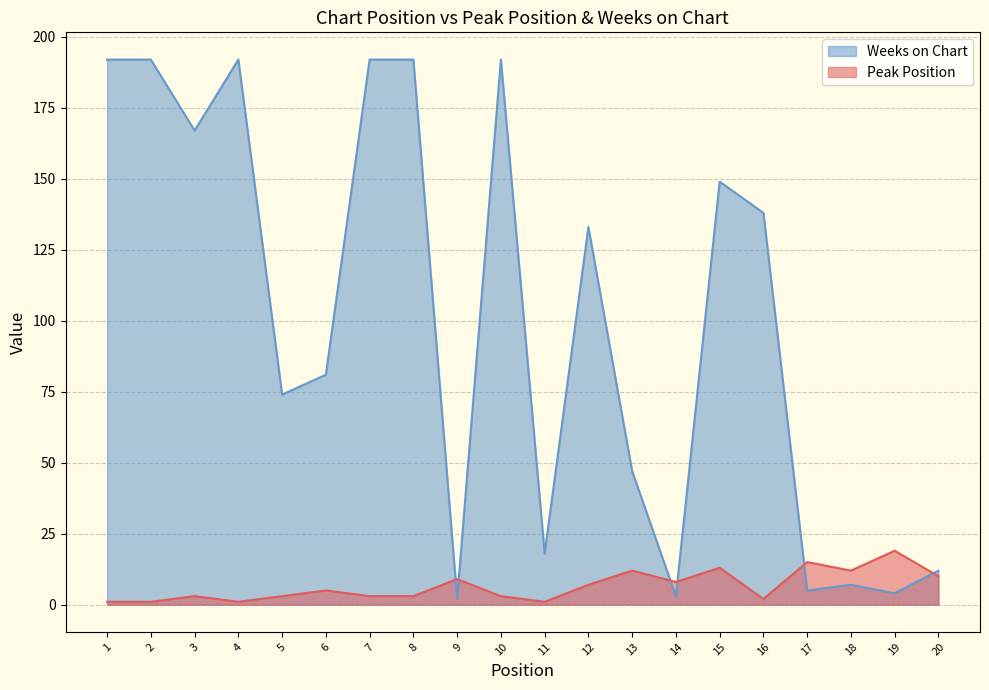

What is the difference between the second highest and second lowest values in the Weeks on Chart series?

189